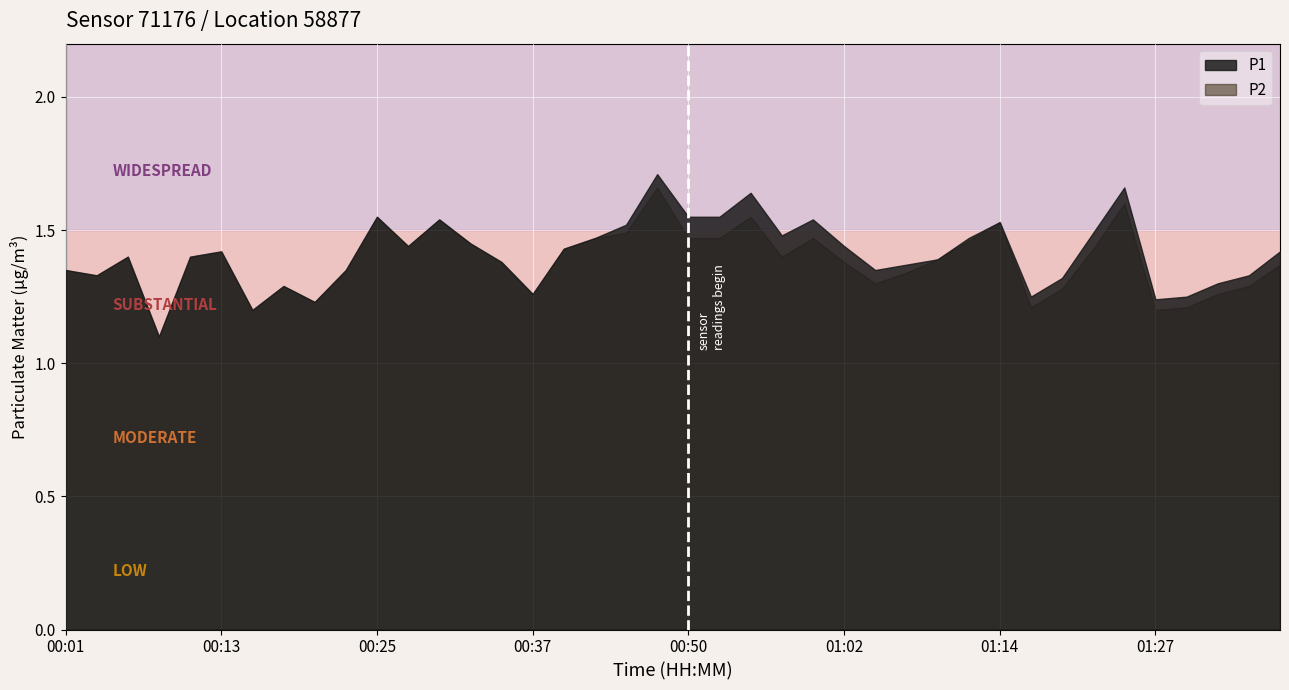

Which series has the widest spread of values?

P1